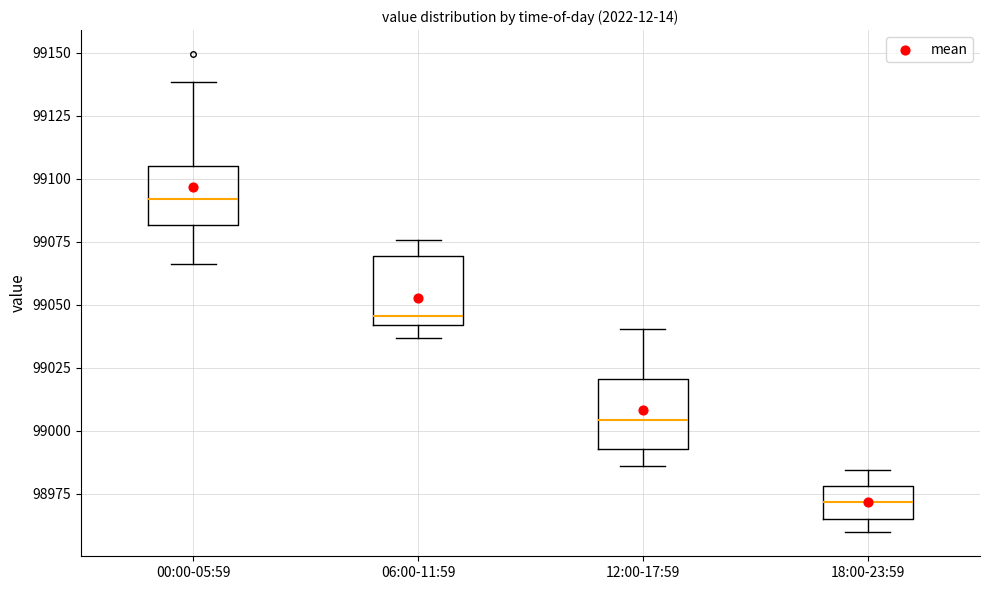

Reading left to right, transcribe this box plot: for each box, give where its median line is, the range the box spans, and where its two whiskers end, as read against the y-axis. The values are not printed on the chart, so give them approximately, as read against the axis.

00:00-05:59: median 99090, box 99080 to 99105, whiskers 99065 to 99140
06:00-11:59: median 99045, box 99040 to 99070, whiskers 99035 to 99075
12:00-17:59: median 99005, box 98995 to 99020, whiskers 98985 to 99040
18:00-23:59: median 98970, box 98965 to 98980, whiskers 98960 to 98985